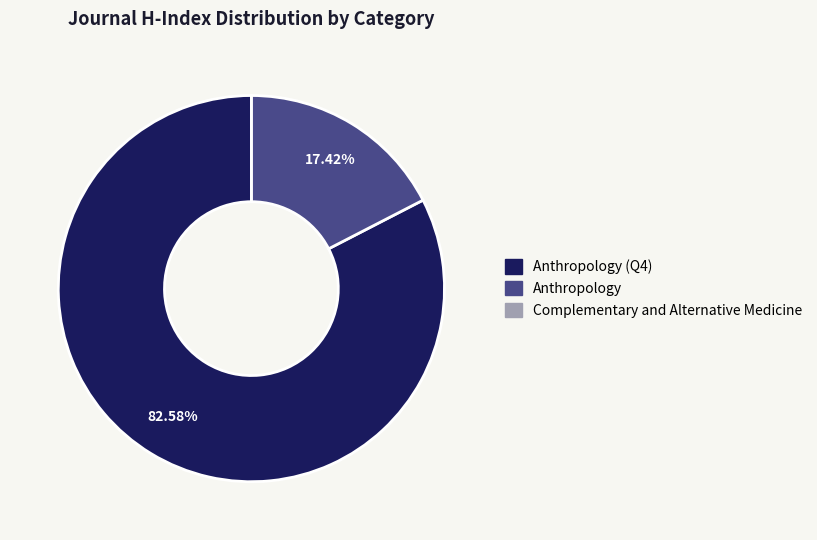

Is there any slice that represents more than half of the pie?

Yes